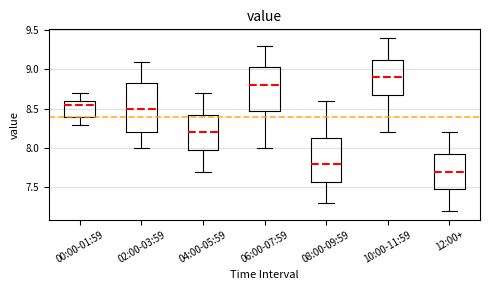

Reading left to right, transcribe this box plot: for each box, give where its median line is, the range the box spans, and where its two whiskers end, as read against the y-axis. The values are not printed on the chart, so give them approximately, as read against the axis.

00:00-01:59: median 8.55, box 8.40 to 8.60, whiskers 8.30 to 8.70
02:00-03:59: median 8.50, box 8.20 to 8.85, whiskers 8.00 to 9.10
04:00-05:59: median 8.20, box 8.00 to 8.45, whiskers 7.70 to 8.70
06:00-07:59: median 8.80, box 8.50 to 9.05, whiskers 8.00 to 9.30
08:00-09:59: median 7.80, box 7.60 to 8.15, whiskers 7.30 to 8.60
10:00-11:59: median 8.90, box 8.70 to 9.15, whiskers 8.20 to 9.40
12:00+: median 7.70, box 7.50 to 7.95, whiskers 7.20 to 8.20